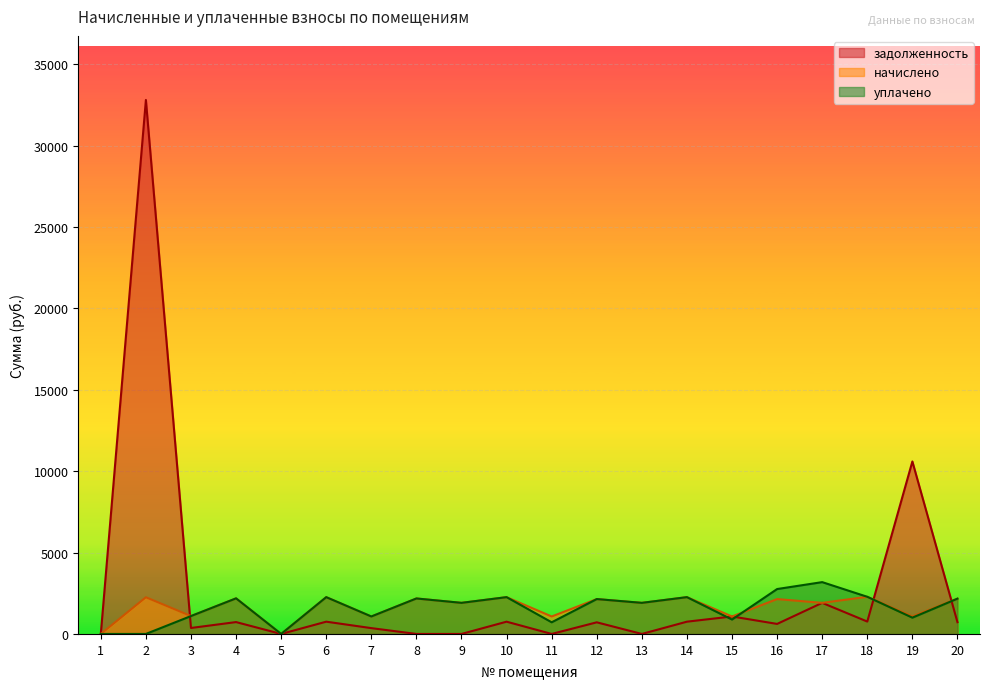

Reading left to right, what are all the values shown in this chart?

задолженность: 1=0.0	2=32801.3	3=366.2	4=728.8	5=0.0	6=753.4	7=357.6	8=0.0	9=0.0	10=753.4	11=0.0	12=714.0	13=0.0	14=753.4	15=1072.9	16=615.8	17=1909.9	18=760.8	19=10595.2	20=722.6
начислено: 1=0.0	2=2252.8	3=1098.7	4=2186.4	5=0.0	6=2260.1	7=1072.9	8=2179.0	9=1909.9	10=2260.1	11=1072.9	12=2142.2	13=1909.9	14=2260.1	15=1072.9	16=2142.2	17=1909.9	18=2282.2	19=1072.9	20=2167.9
уплачено: 1=0.0	2=0.0	3=1098.7	4=2186.4	5=0.0	6=2260.1	7=1072.9	8=2179.0	9=1909.9	10=2260.1	11=715.3	12=2142.2	13=1909.9	14=2260.1	15=885.7	16=2758.0	17=3183.1	18=2282.2	19=1000.0	20=2167.9